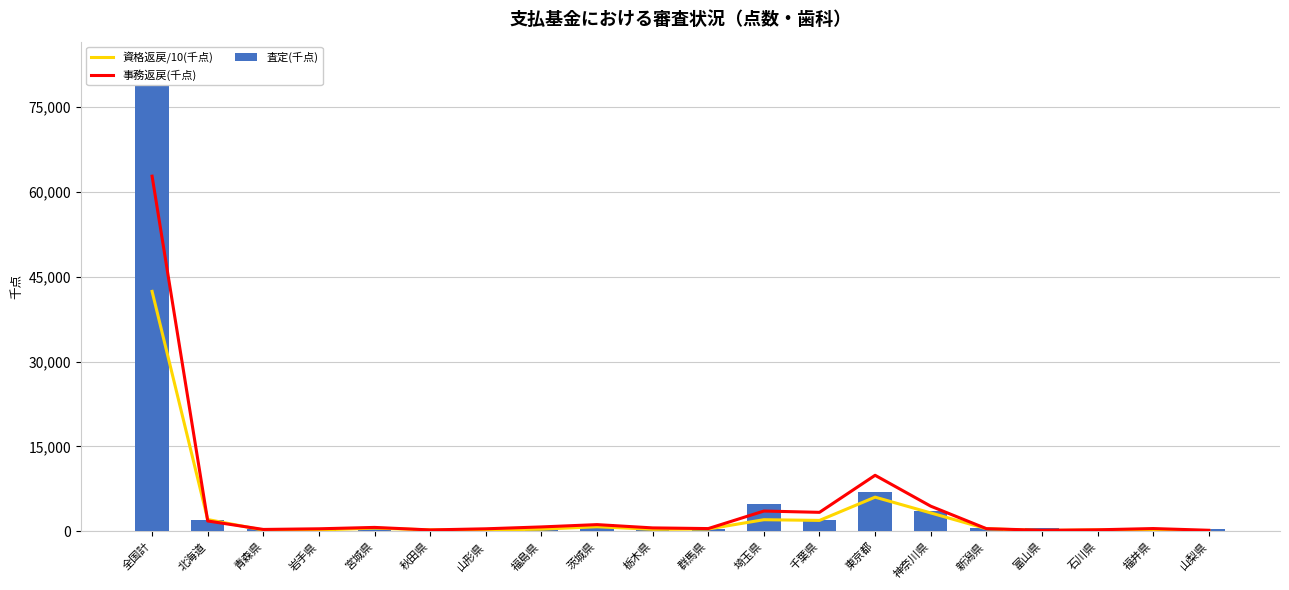

Which series has the widest spread of values?

査定(千点)